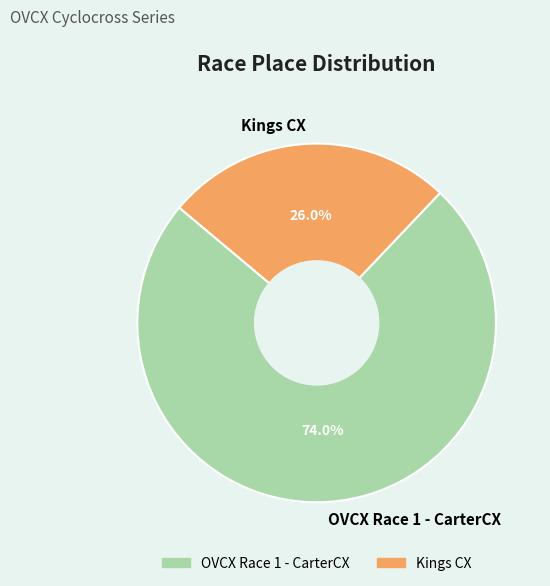

To the nearest percent, what is the average slice percentage?

50%